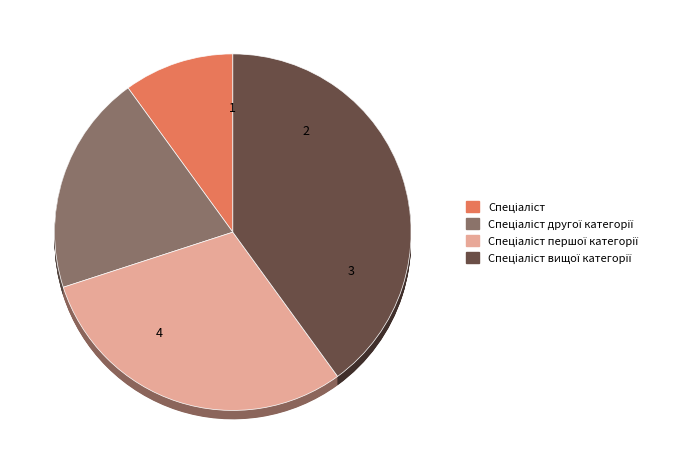

To the nearest percent, what portion does Спеціаліст першої категорії represent?

30%